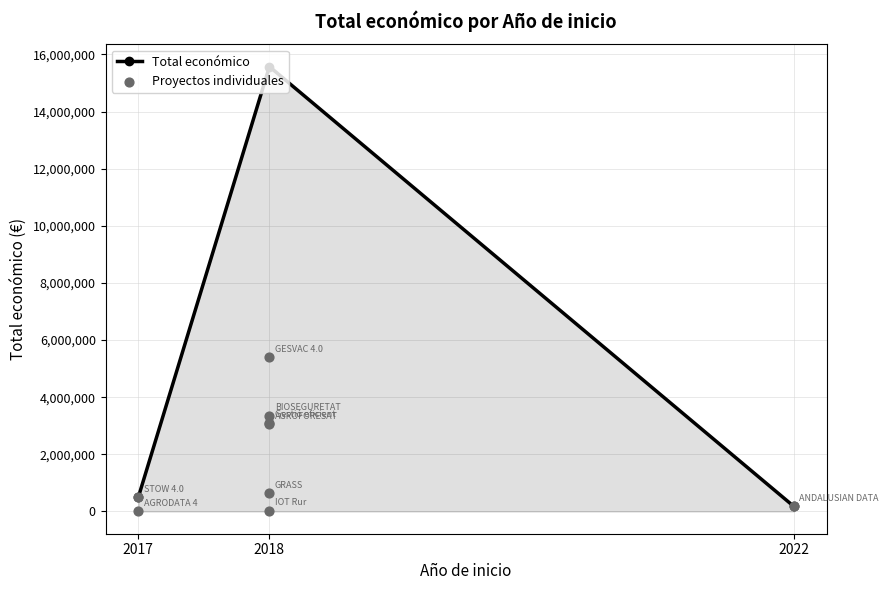

What is the ratio of the value at 2017 to the value at 2017?

164.8